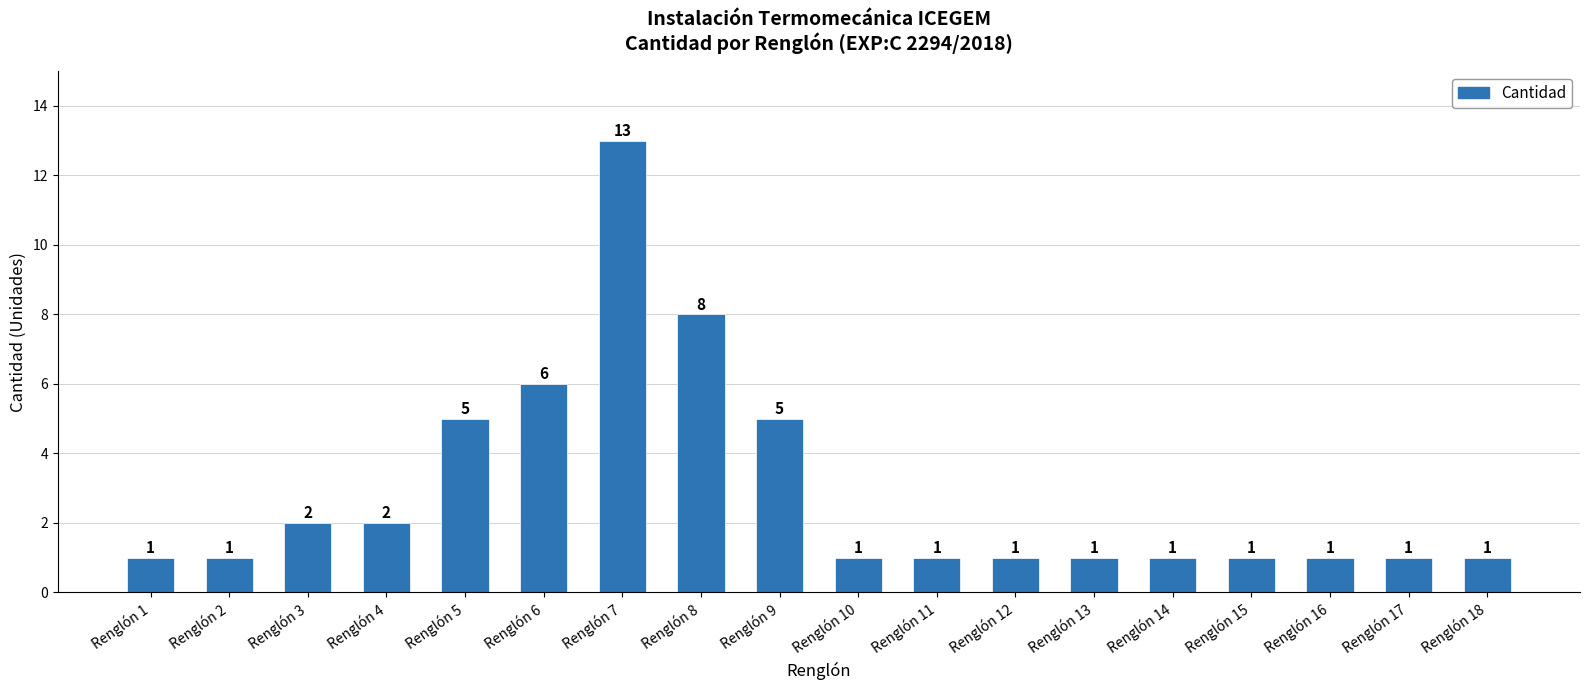

How many values exceed 1?

7